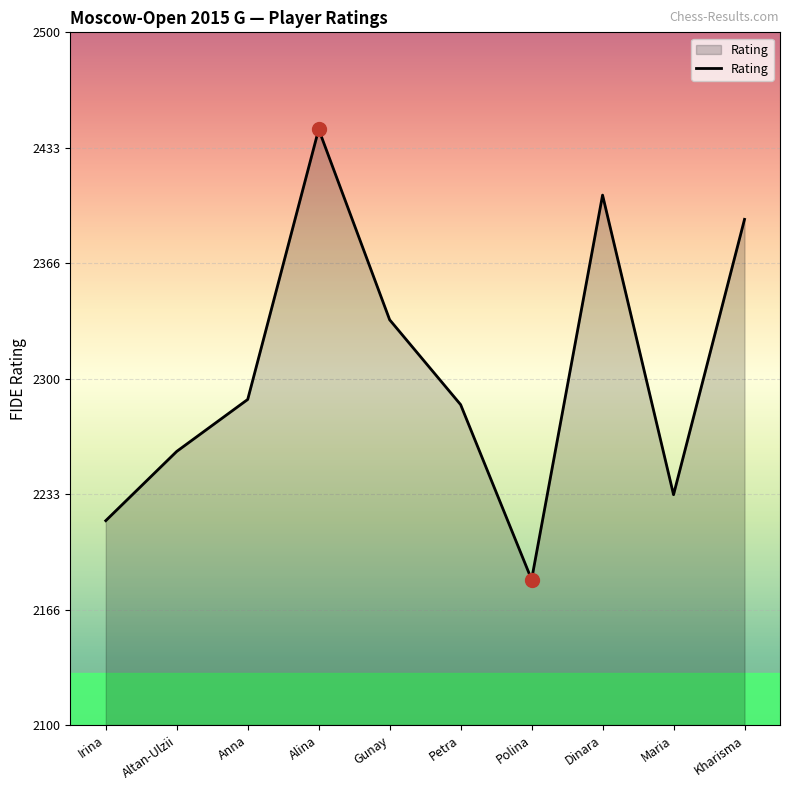

Between Polina and Anna, which is larger?

Anna